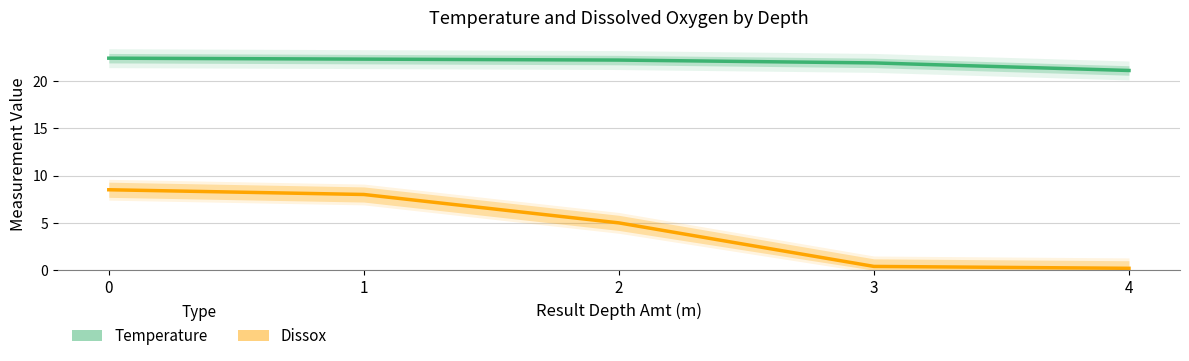

What is the value of the Dissox point at the 4th from the left?

0.4